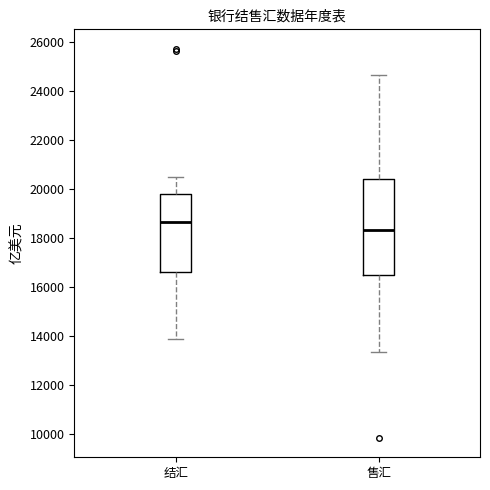

Reading left to right, read every box against the y-axis: the position of its median line, the range the box covers, and the ends of its whiskers. The values are not printed on the chart, so give them approximately, as read against the axis.

结汇: median 18600, box 16600 to 19800, whiskers 13800 to 20400
售汇: median 18400, box 16400 to 20400, whiskers 13400 to 24600